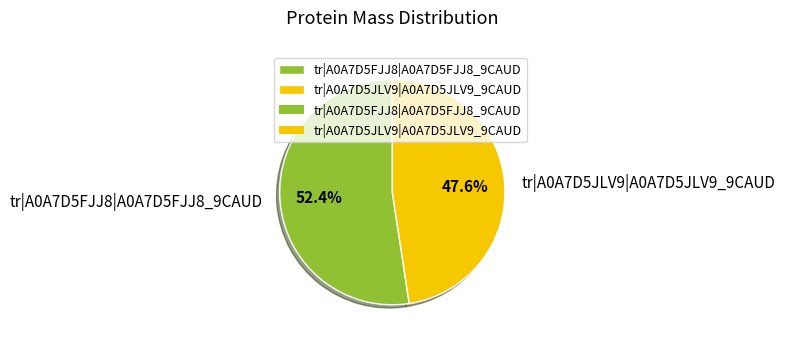

What is the smallest slice in the pie chart?

tr|A0A7D5JLV9|A0A7D5JLV9_9CAUD